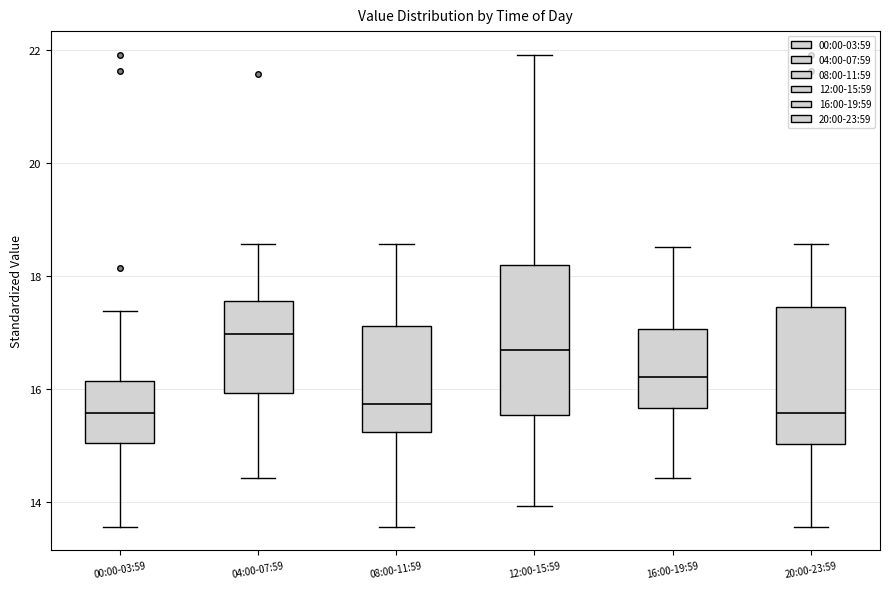

Which box is the tallest, from its lower edge to its upper edge?

12:00-15:59